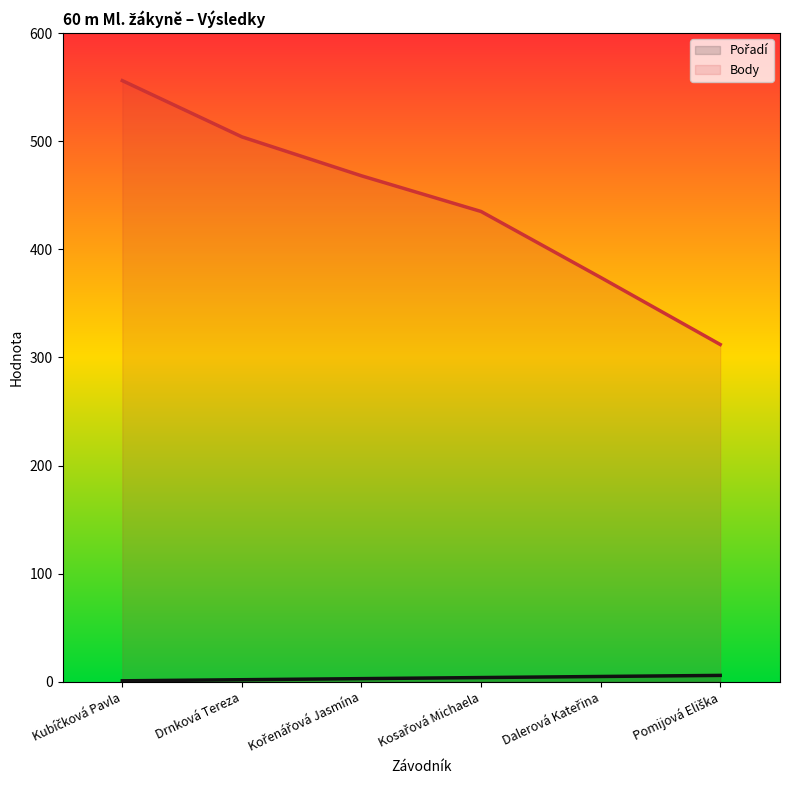

List the series in order of their peak value, lowest first.

Pořadí, Body